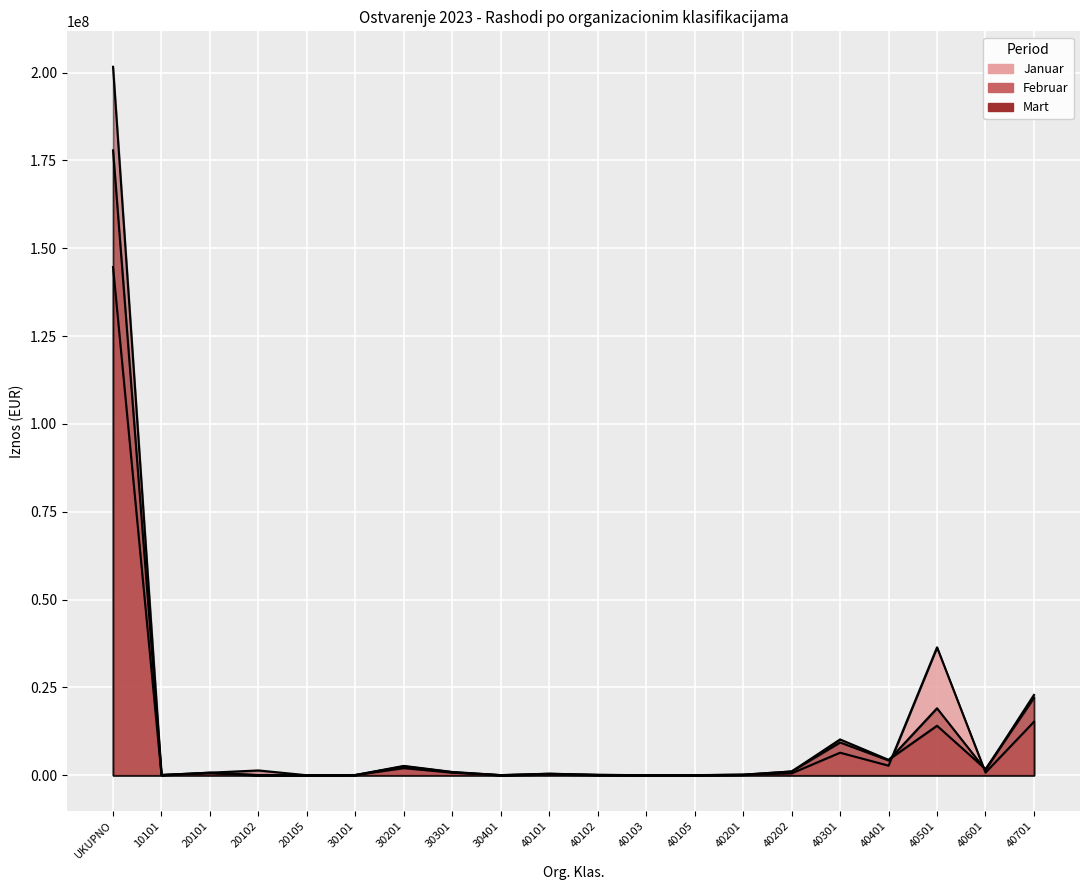

Between 30201 and 40301, which series saw the biggest shift?

Februar